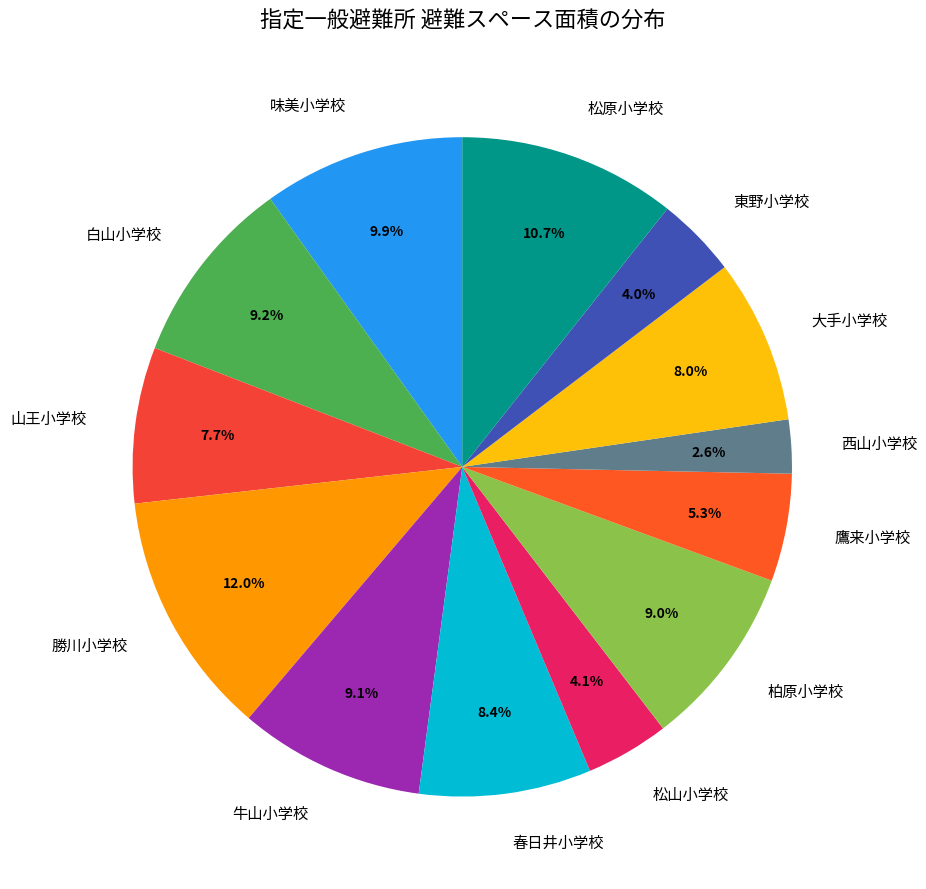

To the nearest percent, what is the difference between the largest and smallest slice percentages?

9%